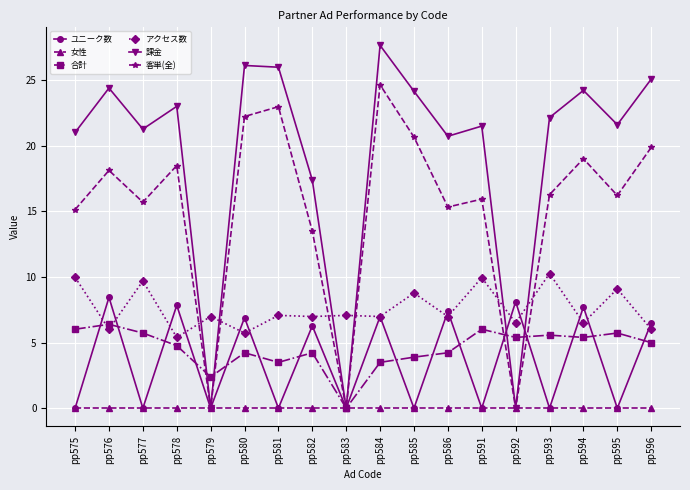

Which series has the largest total across all categories?

課金